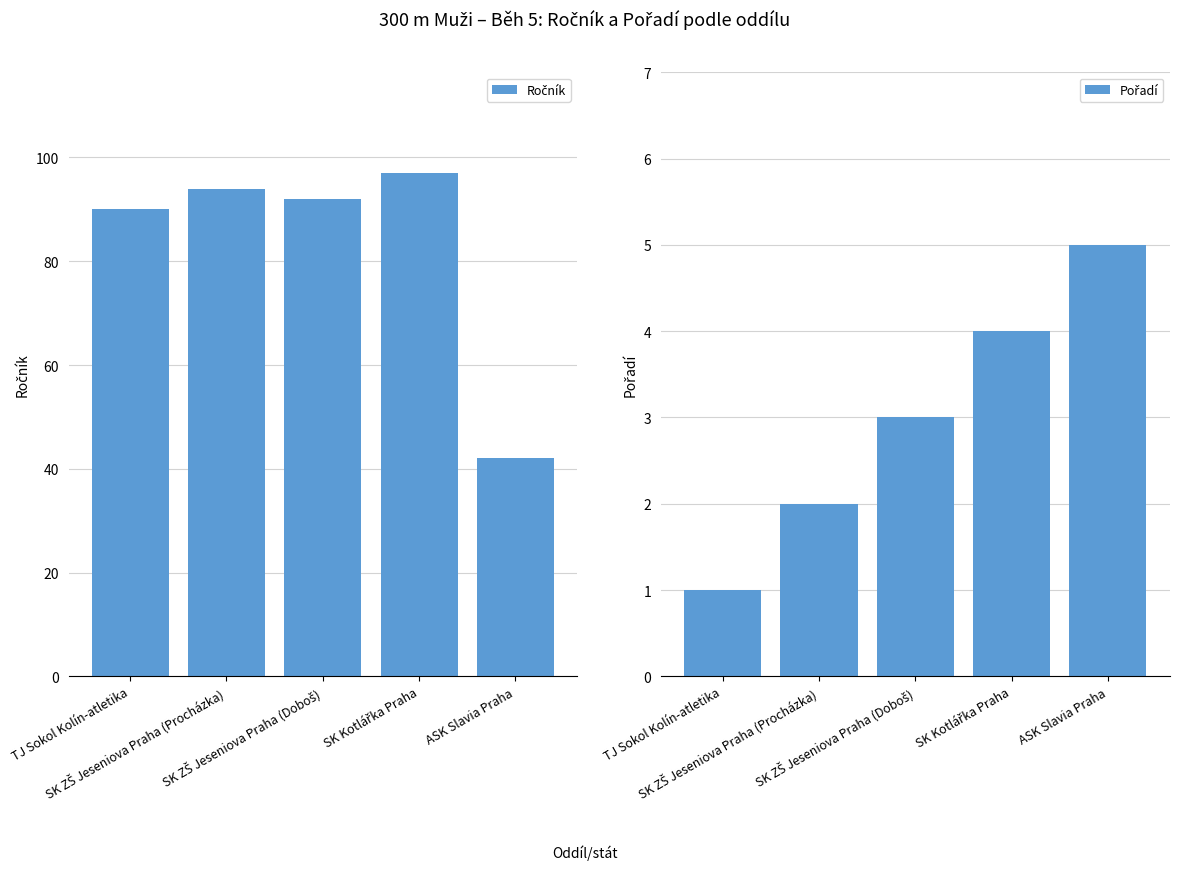

At which category does the chart reach its minimum across all series?

TJ Sokol Kolín-atletika